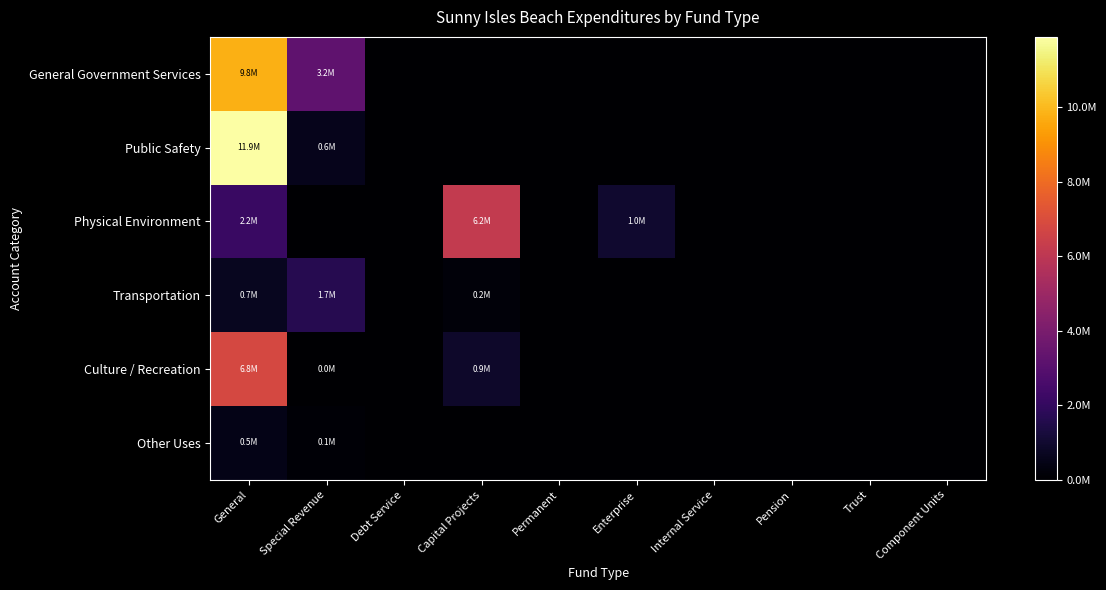

Which series has the largest total across all categories?

General Government Services